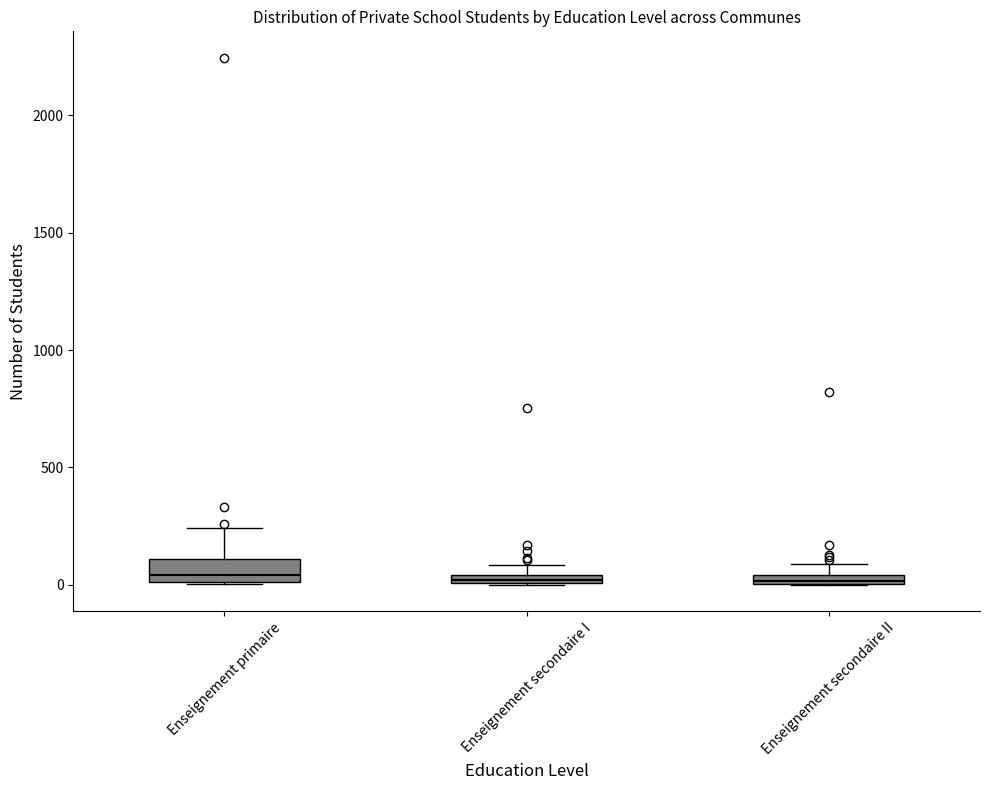

Where is the lower edge of the box for Enseignement secondaire I on the y-axis? The values are not printed on the chart, so give them approximately, as read against the axis.

0